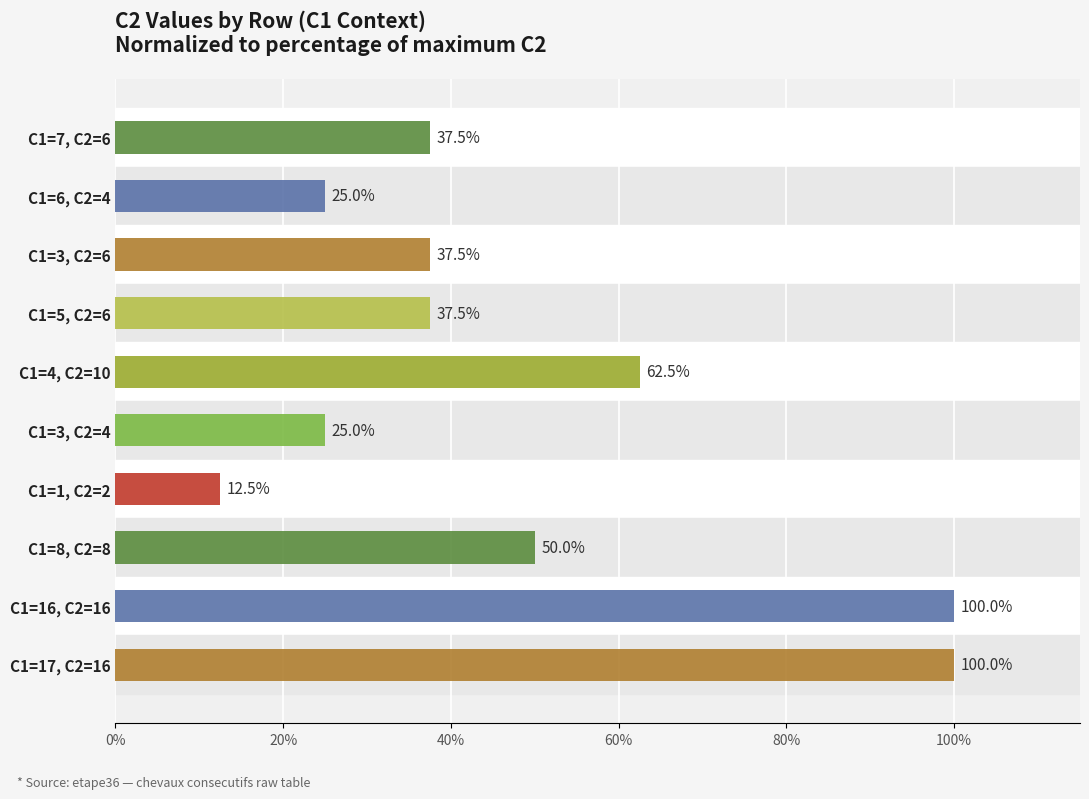

What is the value of the 3rd bar from the top?

37.5